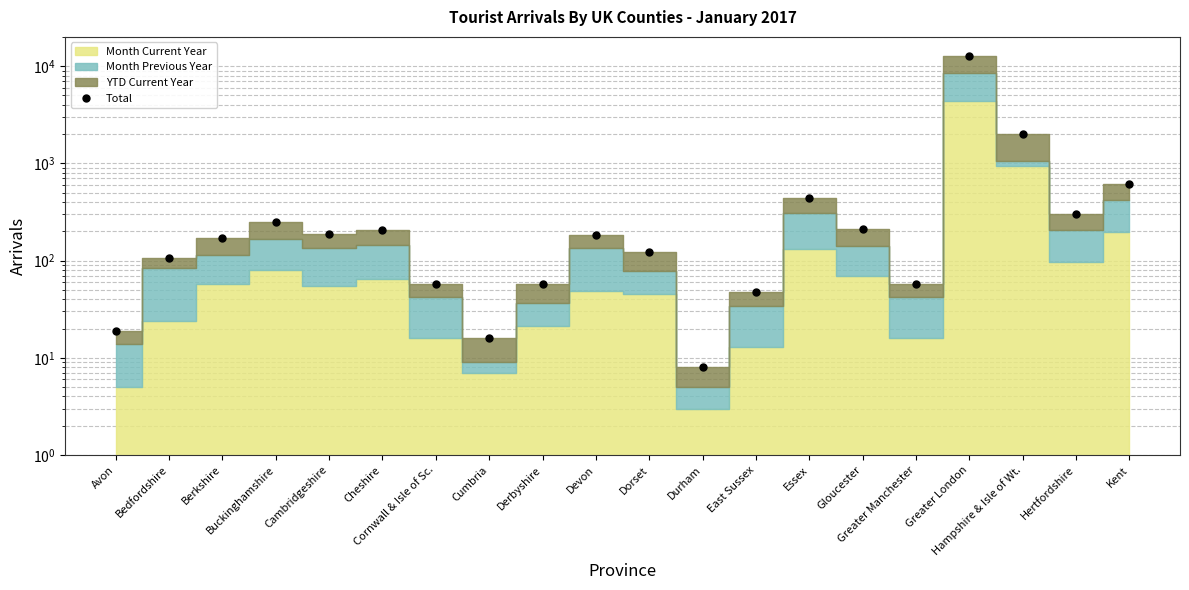

True or false: there are more than 2 points higher than both neighbors.

True